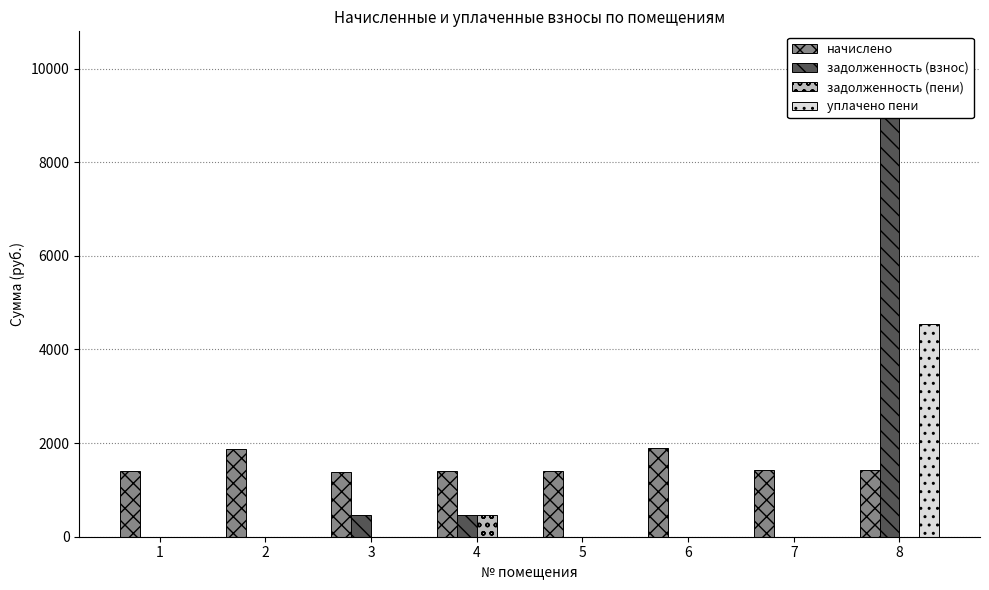

How many values in уплачено пени are above zero?

1